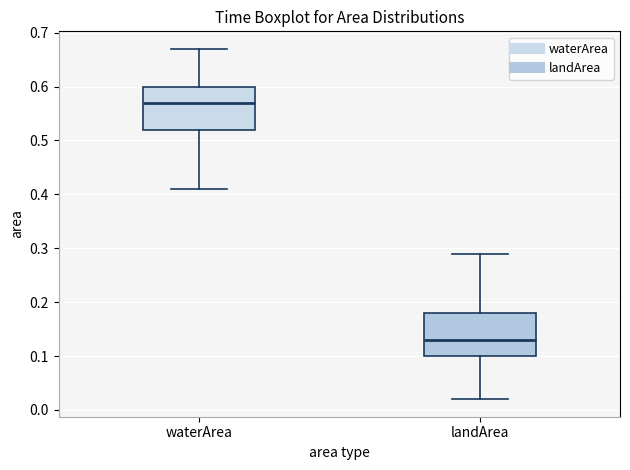

Where is the lower edge of the box for landArea on the y-axis? The values are not printed on the chart, so give them approximately, as read against the axis.

0.10